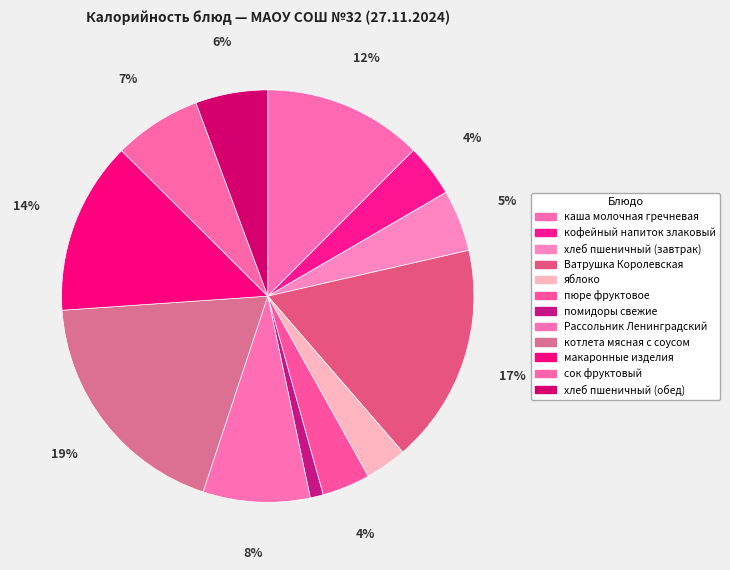

How many segments does this pie chart have?

12